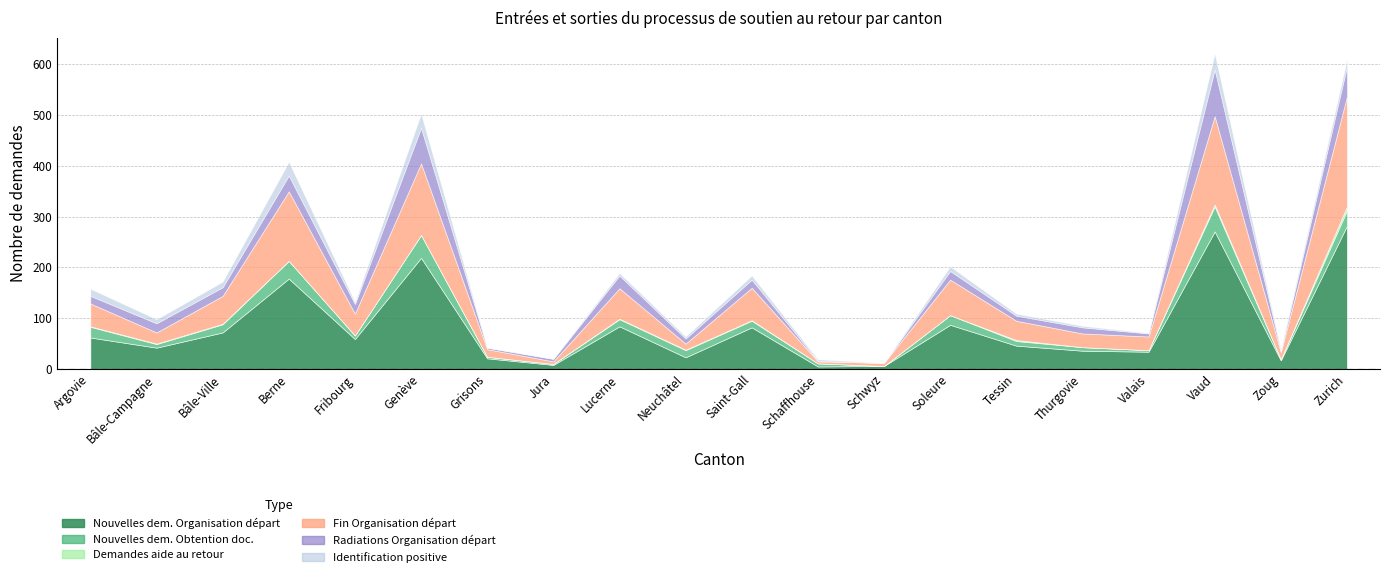

True or false: Radiations Organisation départ has a value of 16 at Tessin.

False